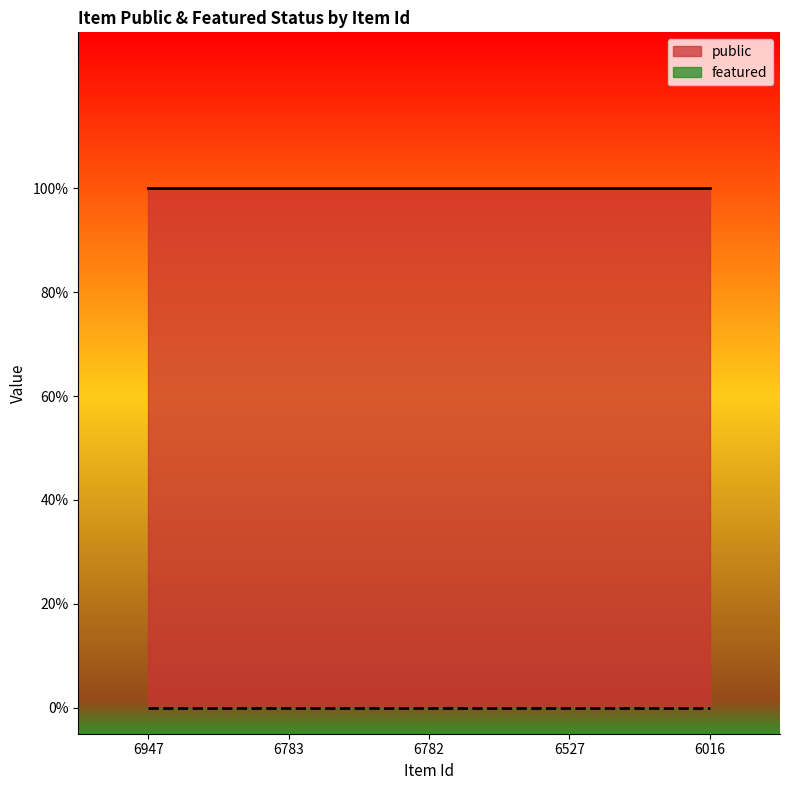

Which series has the largest total across all categories?

public